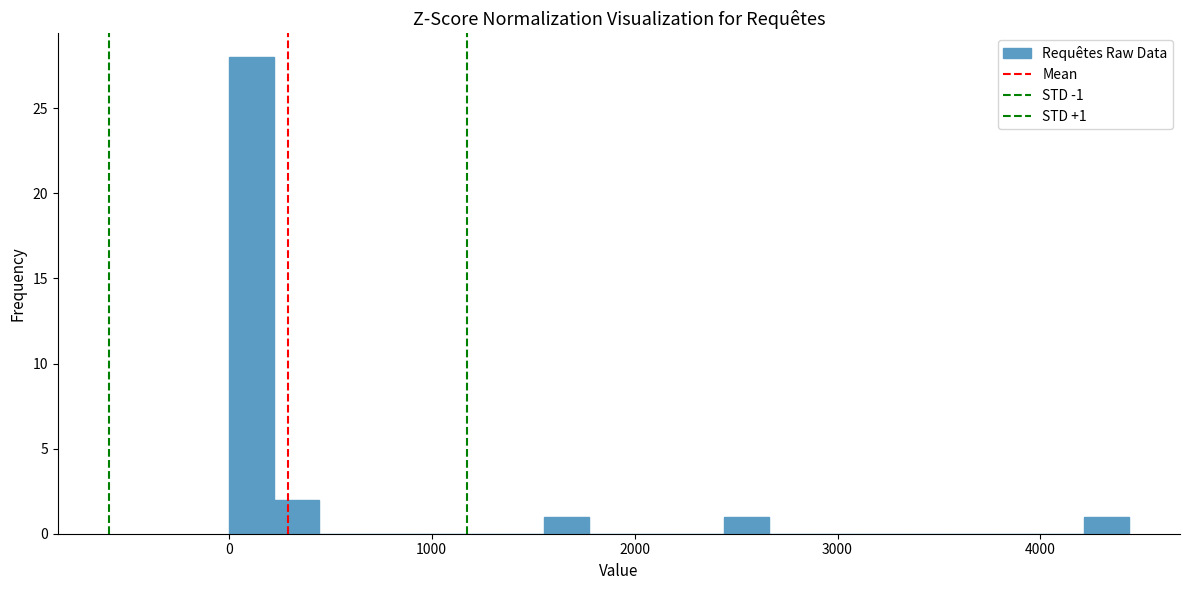

Read against the x-axis, roughly where is the centre of the tallest bar?

100